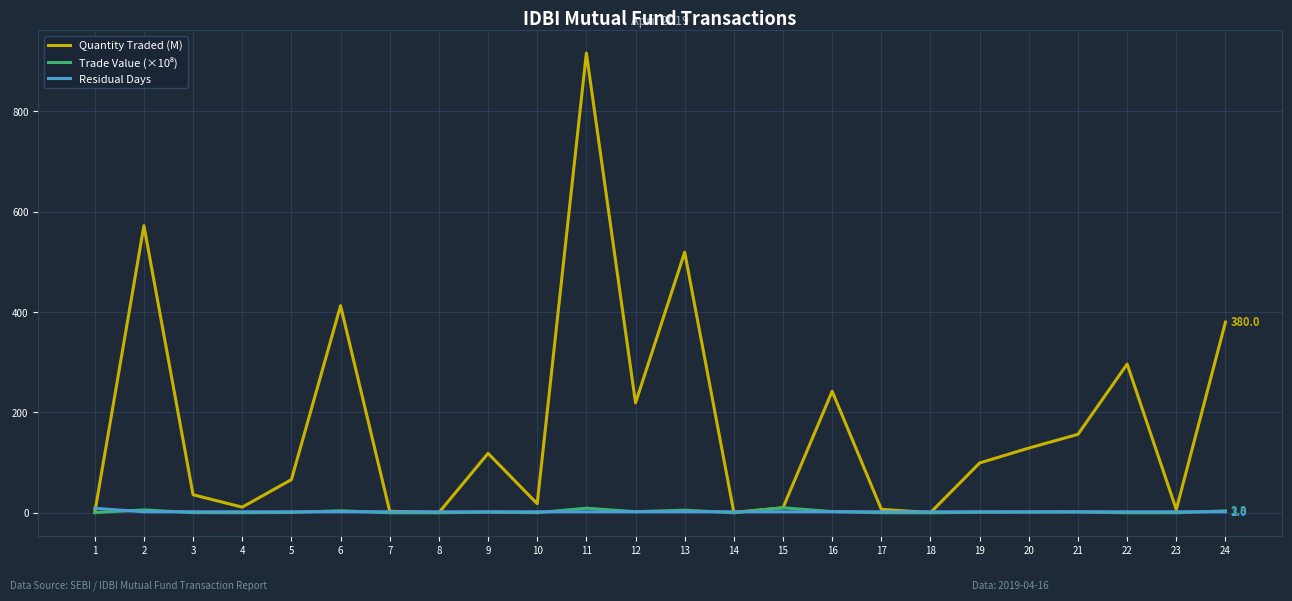

At which category is the sum across all series the highest?

11